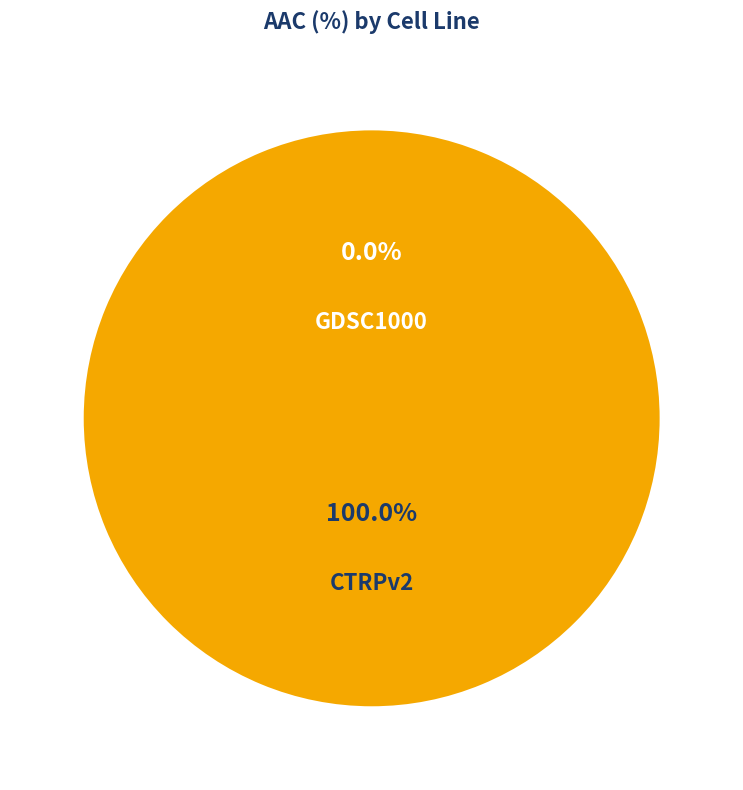

Combined, what portion of the pie is GDSC1000 and CTRPv2?

100.0%